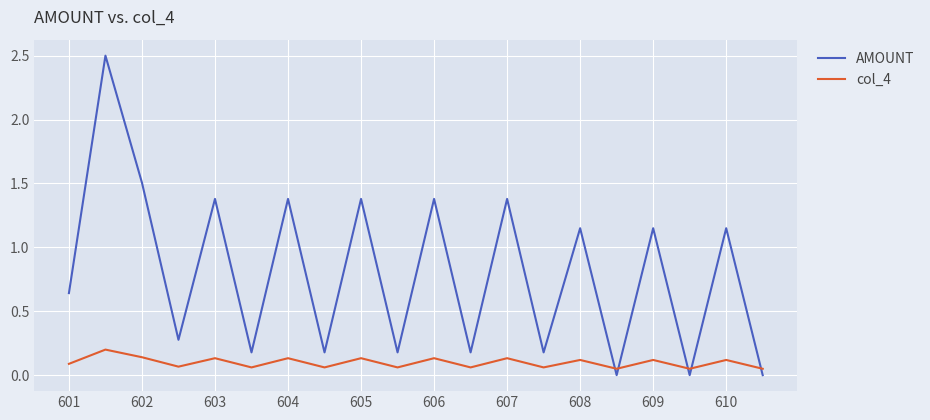

After their last crossing, which series has the higher values: col_4 or AMOUNT?

col_4